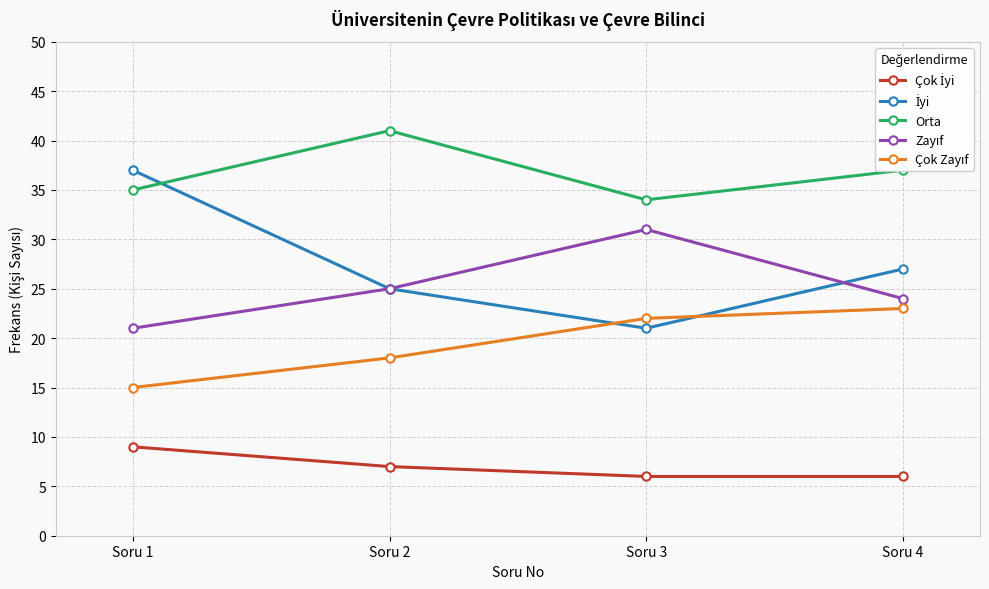

Between Soru 2 and Soru 3, which series saw the biggest shift?

Orta